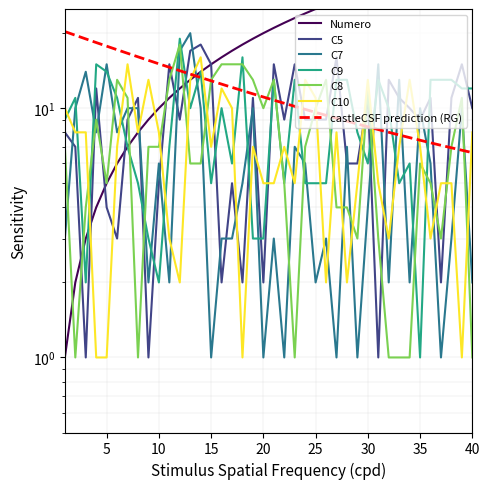

What is the minimum value shown in the chart?

1